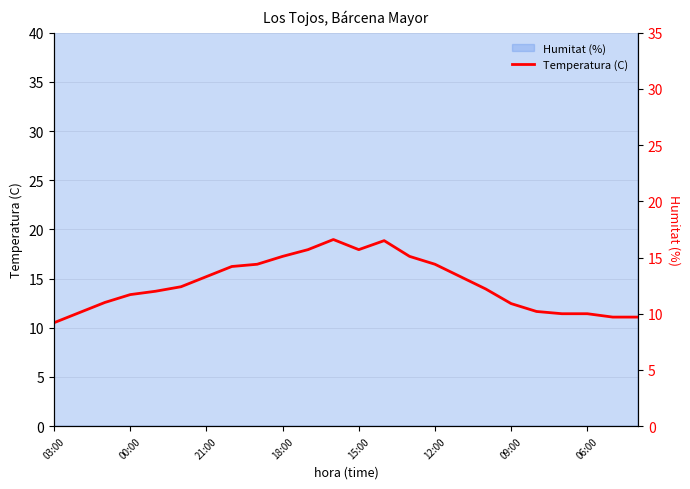

Where is the data nearest to the value 12?

15:00